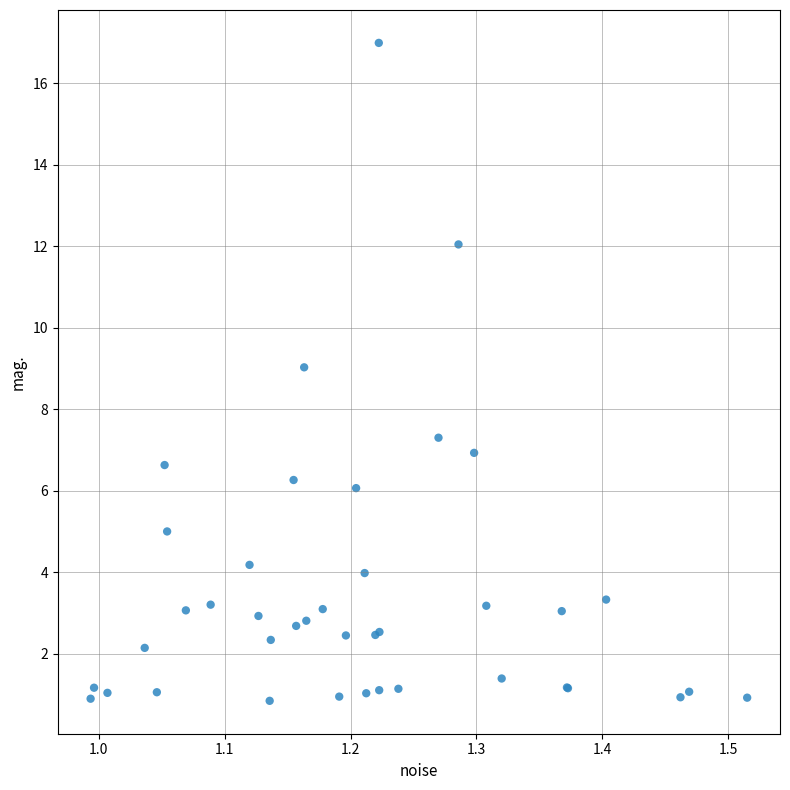

What Y value in the scatter plot is closest to 8?

7.3